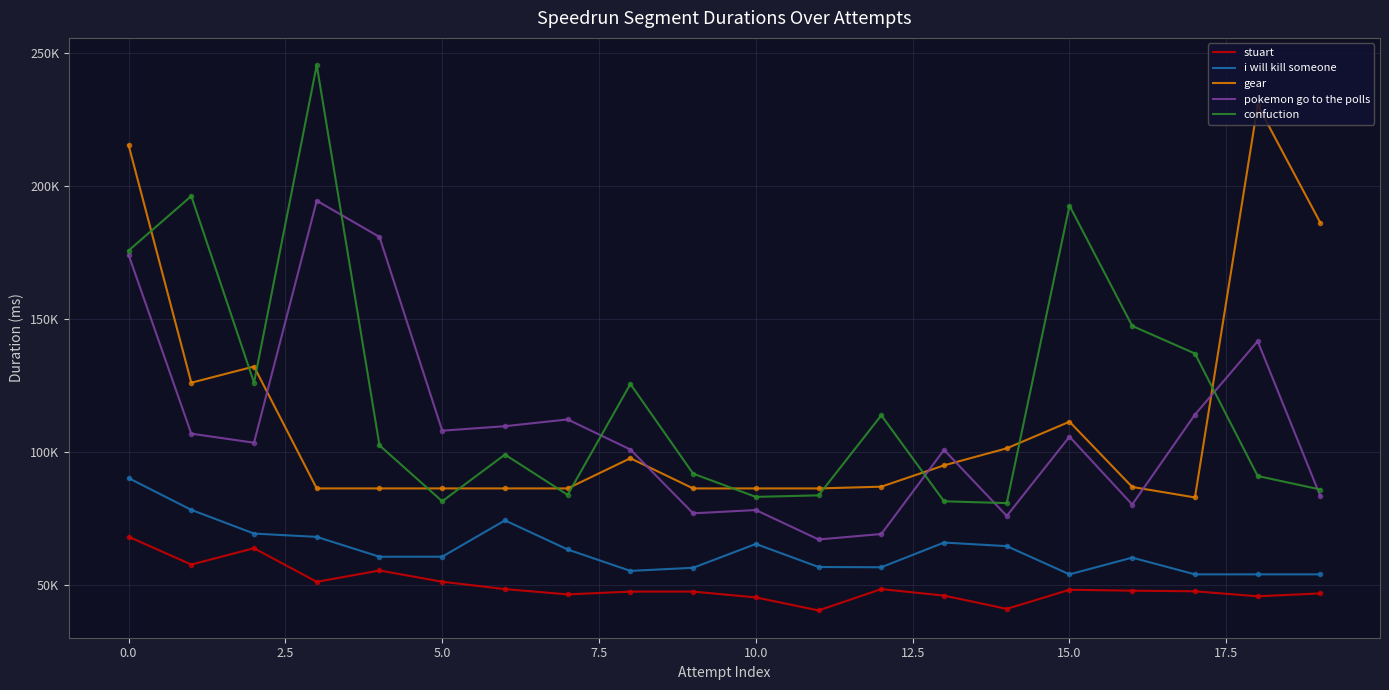

Is this an area chart (filled region under the line)?

No